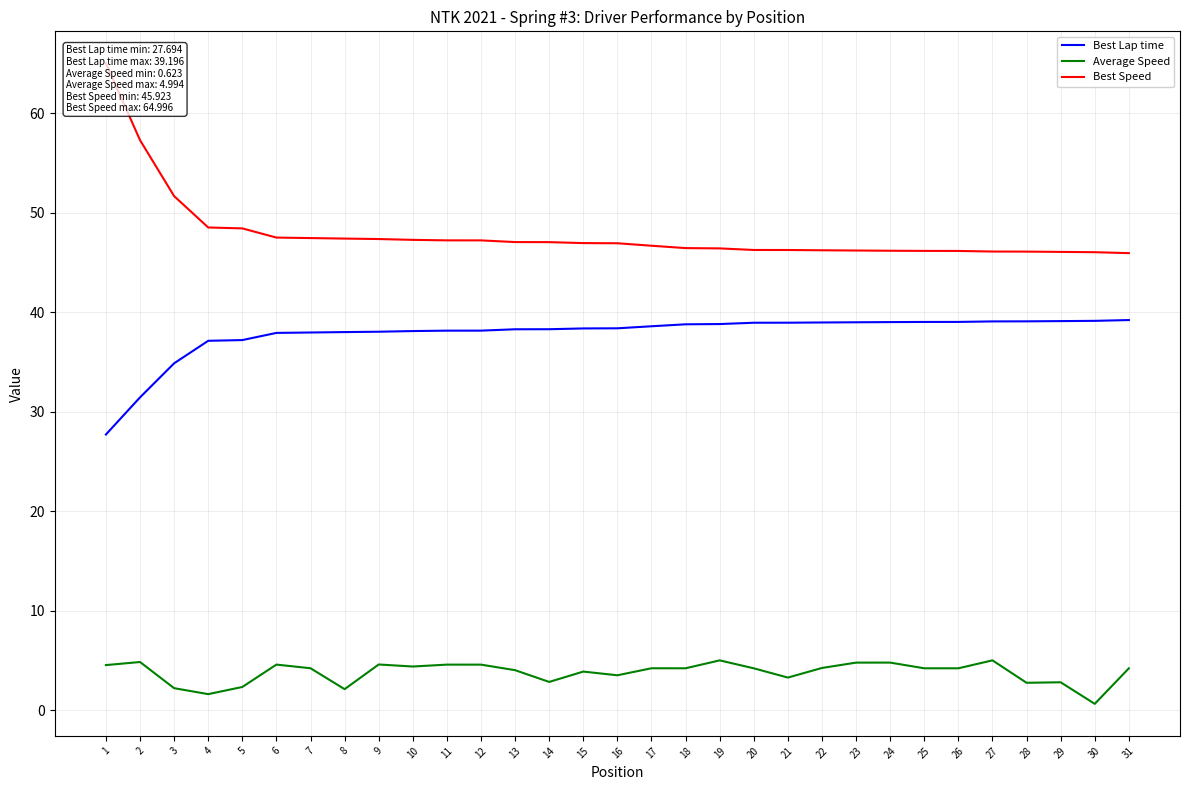

True or false: Best Lap time and Average Speed cross at least once.

False